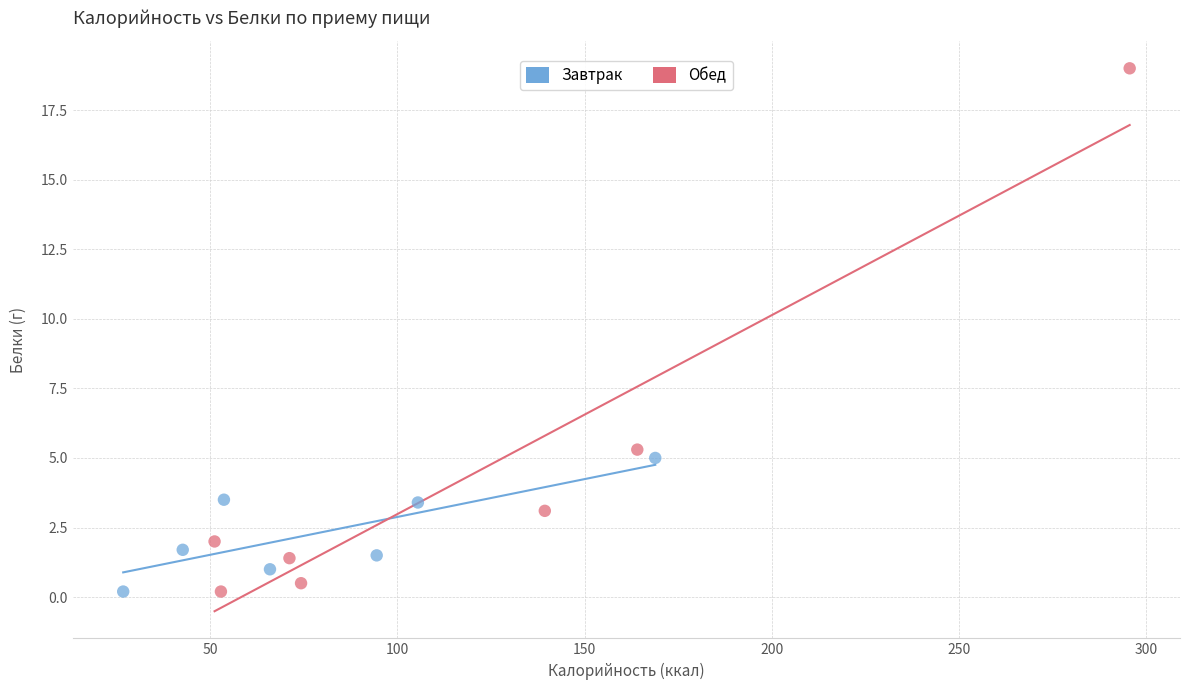

Which series reaches the maximum Y coordinate?

Обед